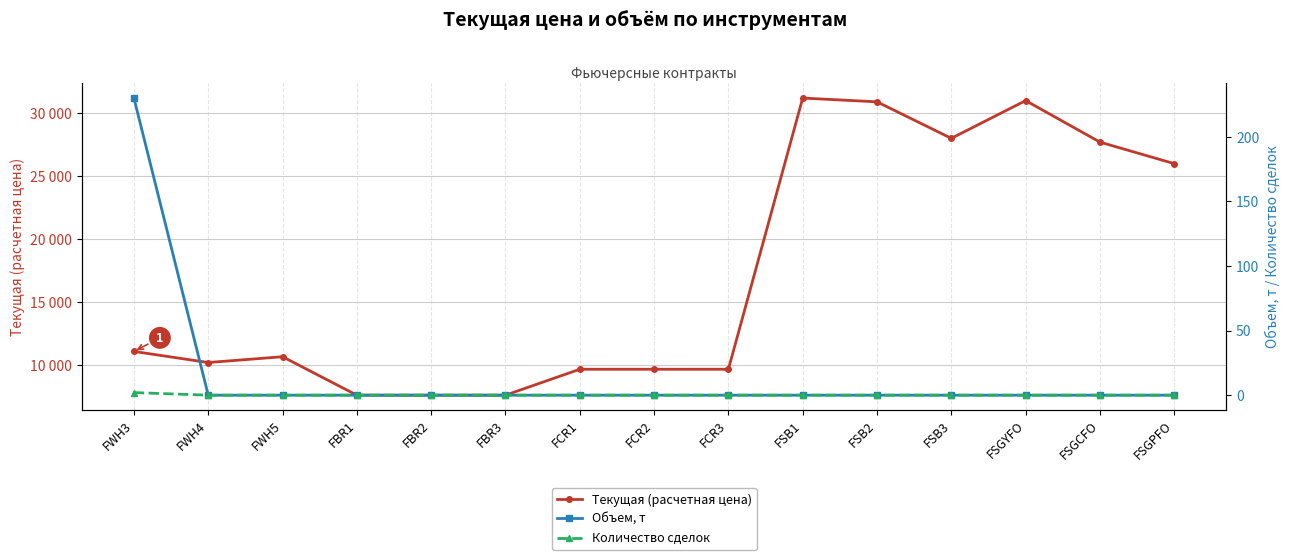

Which category has the lowest value across all series?

FWH4